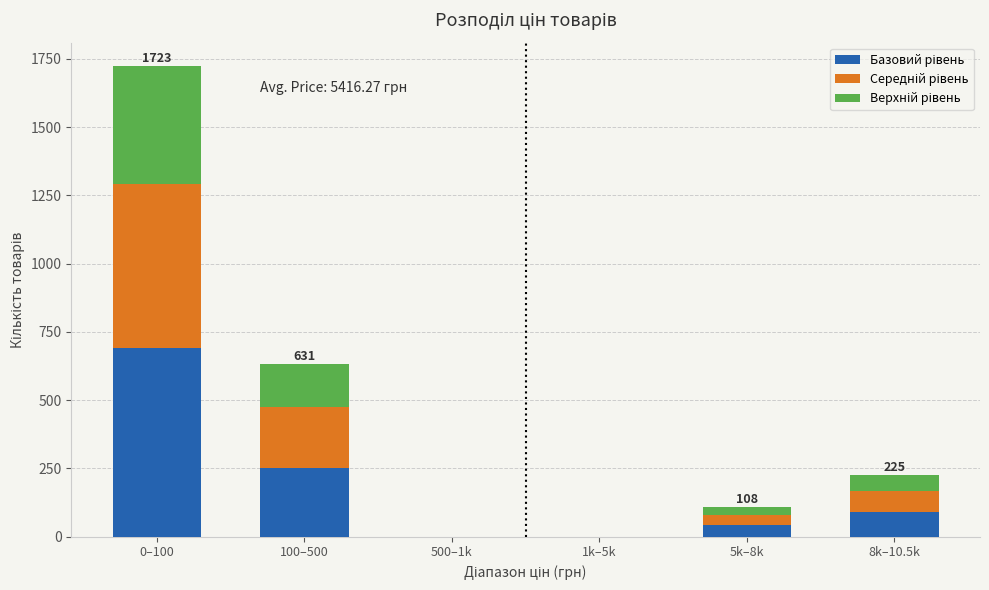

At which category is the sum across all series the highest?

0–100